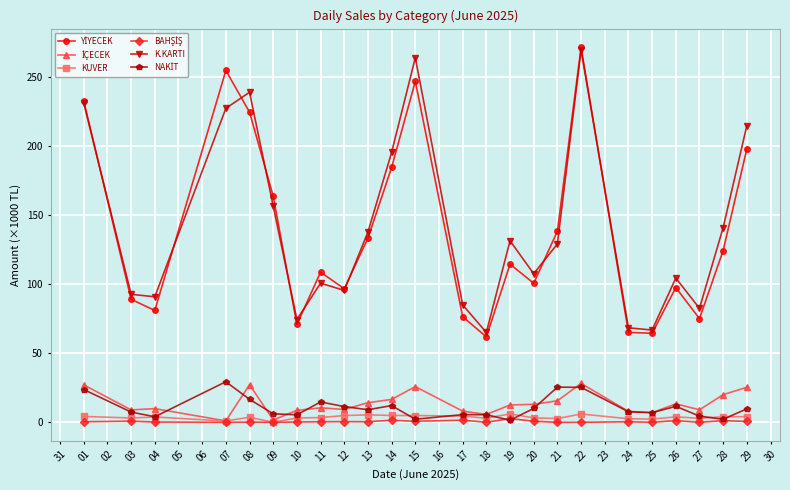

Is it true that K.KARTI equals 383.4 at 15?

False